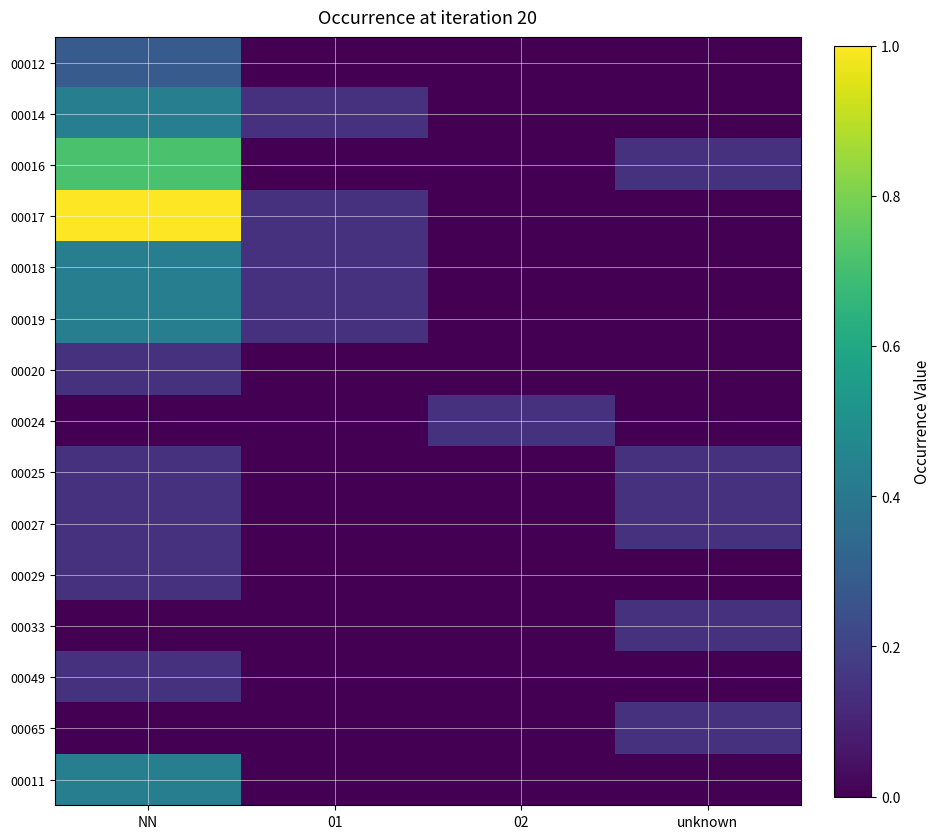

At which category is the sum across all series the highest?

NN